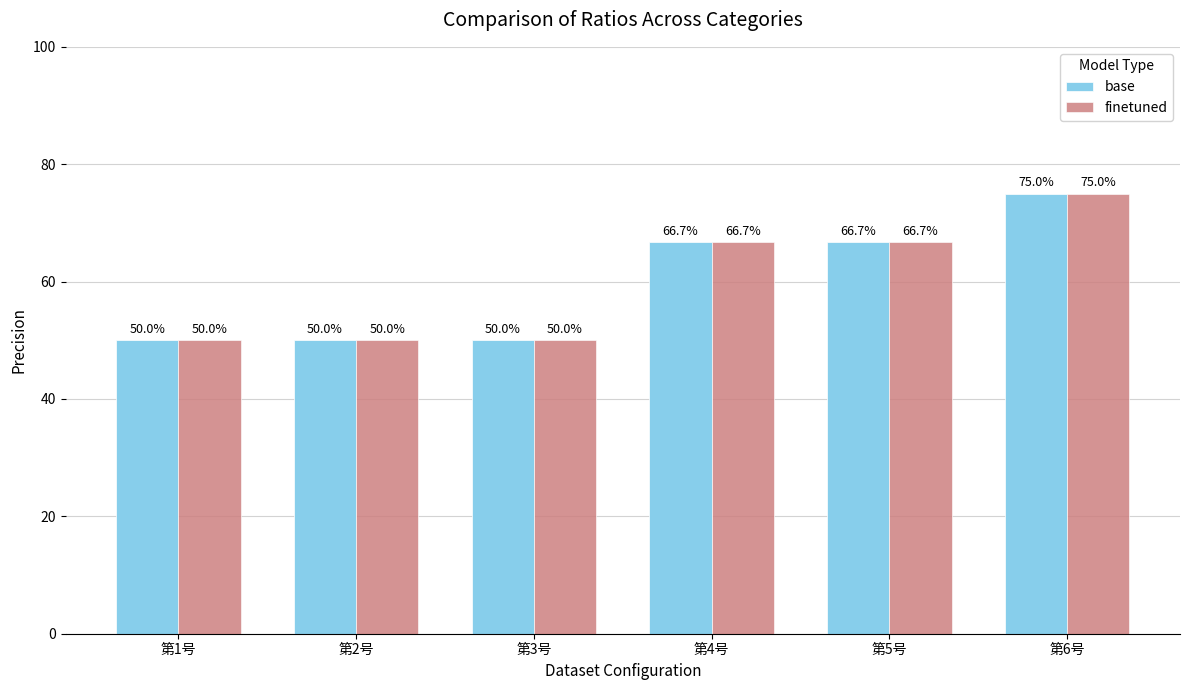

Reading right to left, extract all data points from this chart.

base: 0.8	0.7	0.7	0.5	0.5	0.5
finetuned: 0.8	0.7	0.7	0.5	0.5	0.5